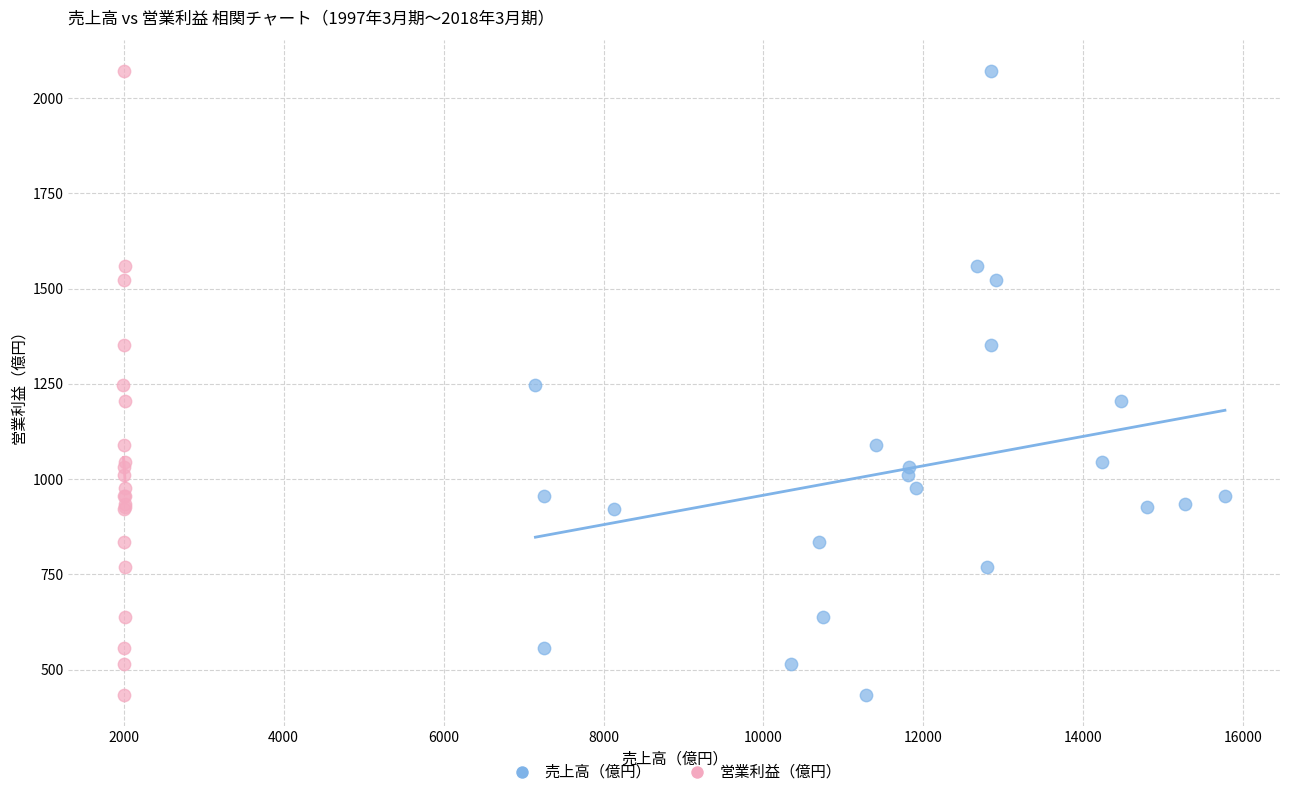

What are all the series names shown in the legend?

売上高（億円）, 営業利益（億円）